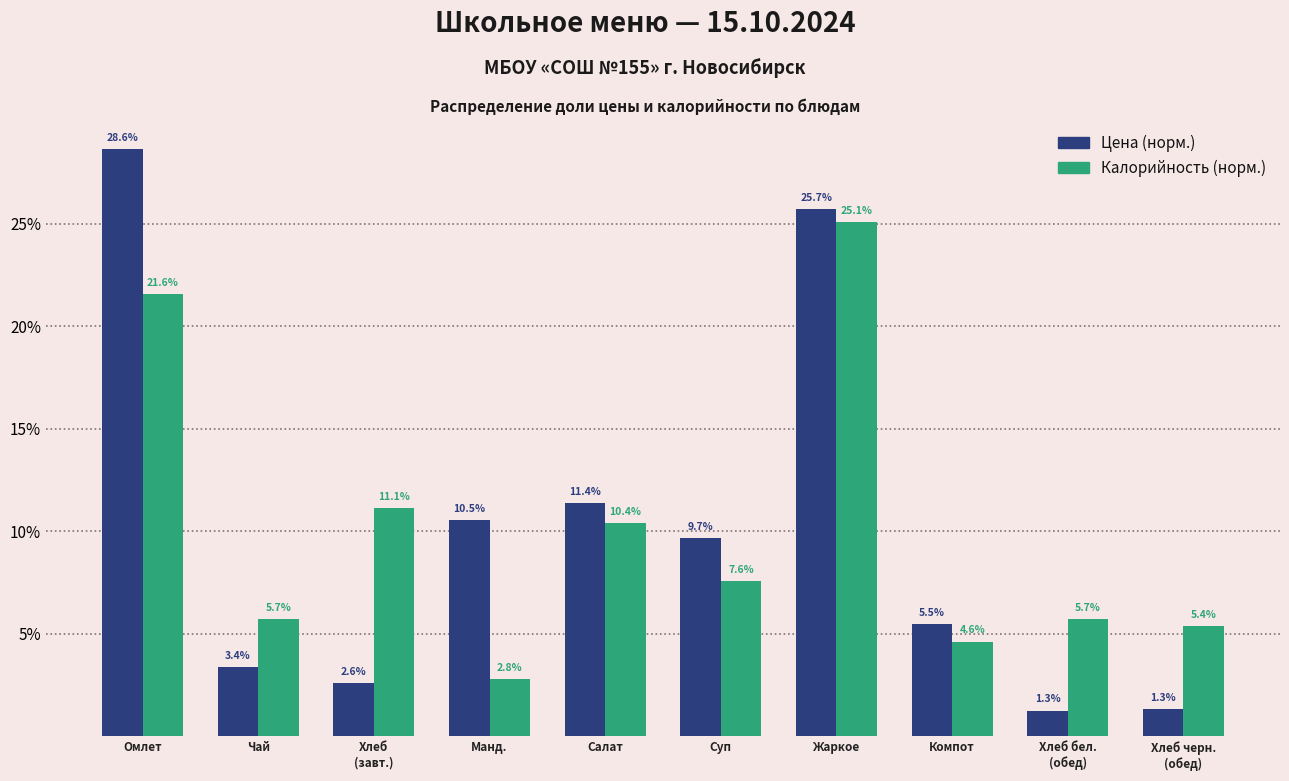

Reading right to left, list all the values displayed in this chart.

Цена (норм.): 1.3	1.3	5.5	25.7	9.7	11.4	10.5	2.6	3.4	28.6
Калорийность (норм.): 5.4	5.7	4.6	25.1	7.6	10.4	2.8	11.1	5.7	21.6